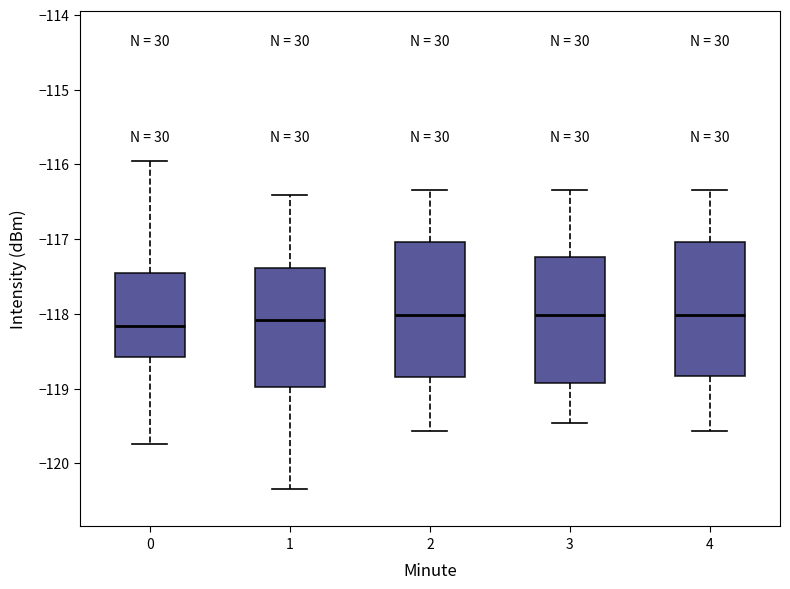

Reading left to right, transcribe this box plot: for each box, give where its median line is, the range the box spans, and where its two whiskers end, as read against the y-axis. The values are not printed on the chart, so give them approximately, as read against the axis.

0: median -118.2, box -118.6 to -117.4, whiskers -119.7 to -116.0
1: median -118.1, box -119.0 to -117.4, whiskers -120.3 to -116.4
2: median -118.0, box -118.8 to -117.0, whiskers -119.6 to -116.3
3: median -118.0, box -118.9 to -117.2, whiskers -119.5 to -116.3
4: median -118.0, box -118.8 to -117.0, whiskers -119.6 to -116.3